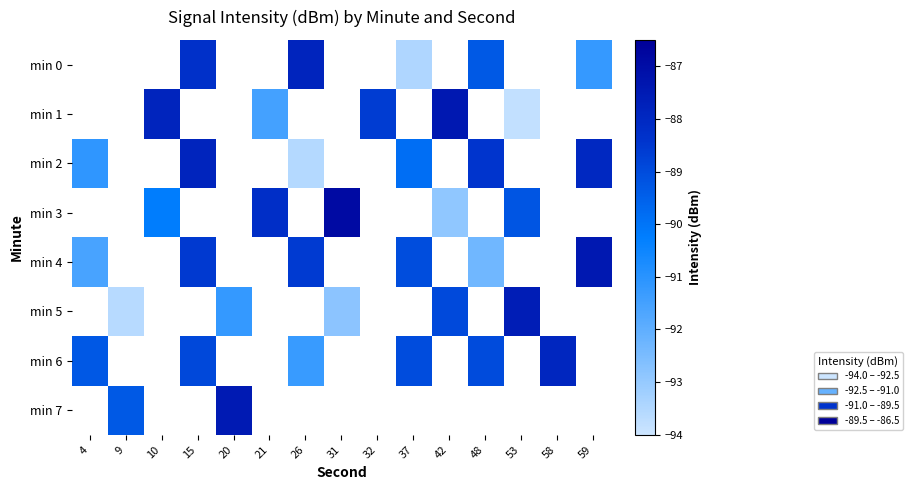

What is the smallest value displayed?

-93.8